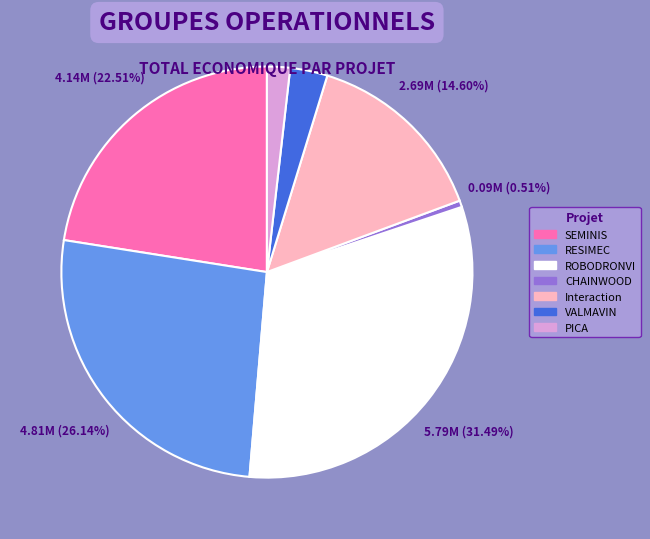

To the nearest percent, what is the difference between the Interaction and SEMINIS slice percentages?

8%